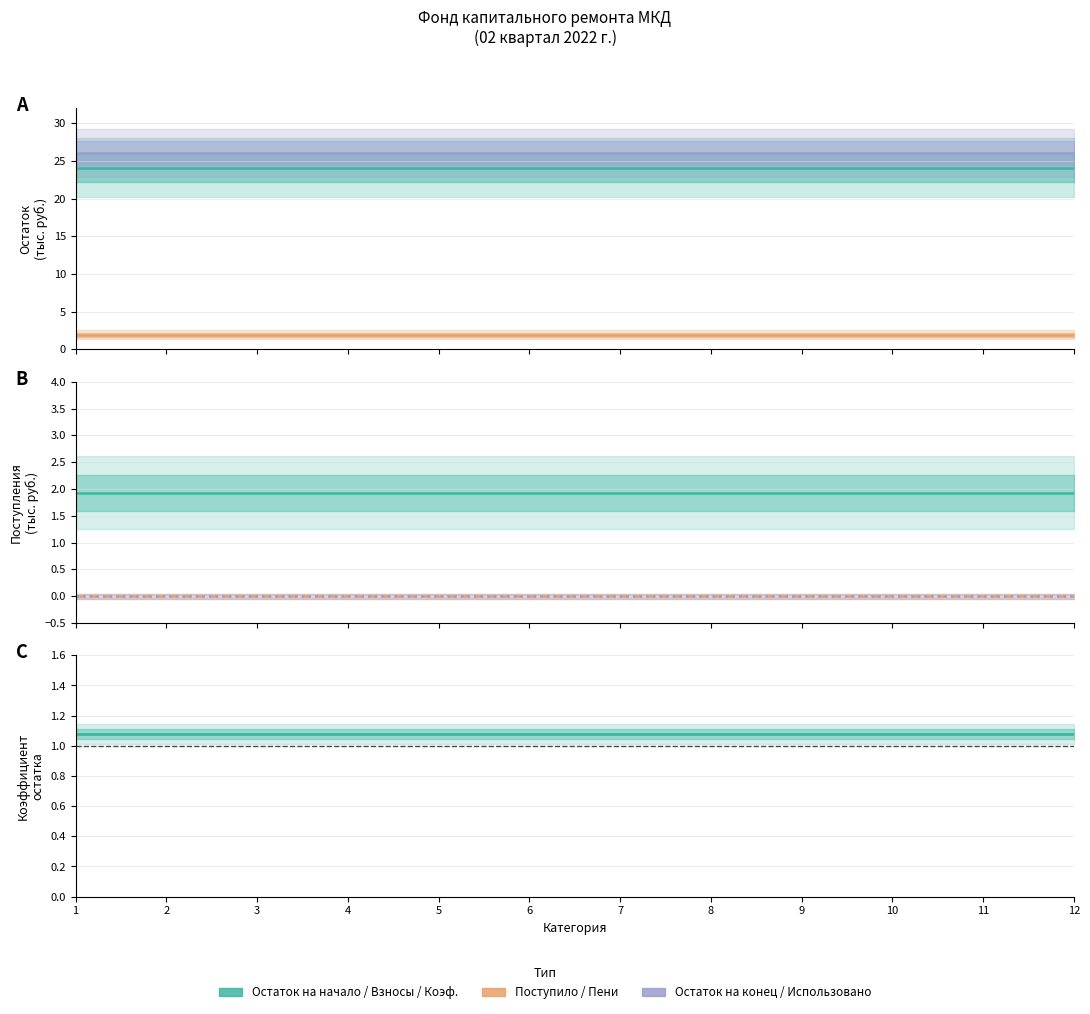

At which label does Использовано reach its minimum?

1